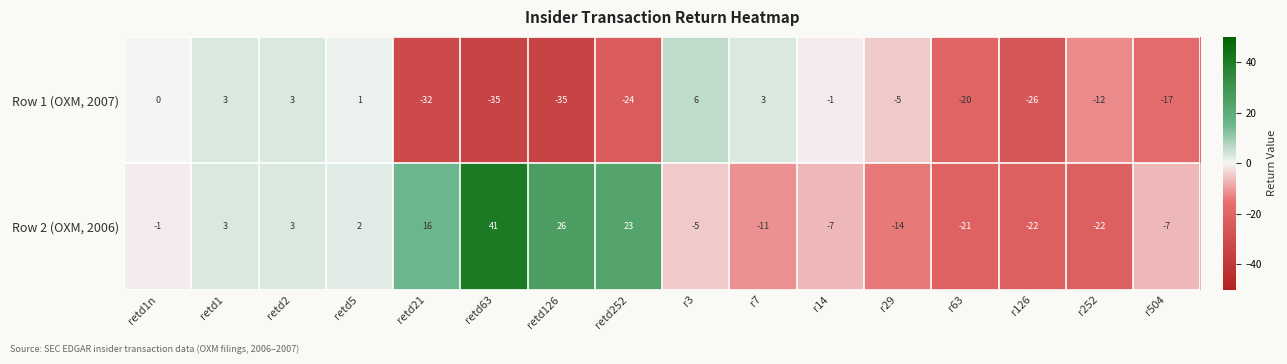

What is the difference between the maximum and minimum values in the Row 1 (OXM, 2007) series?

41